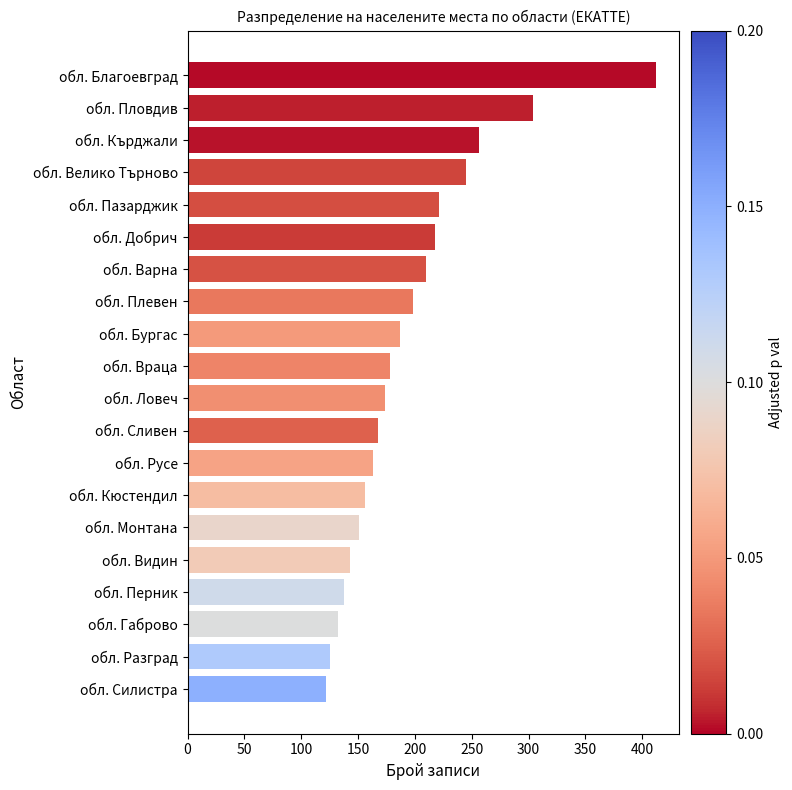

Reading bottom to top, list all the values displayed in this chart.

обл. Силистра=122	обл. Разград=125	обл. Габрово=132	обл. Перник=138	обл. Видин=143	обл. Монтана=151	обл. Кюстендил=156	обл. Русе=163	обл. Сливен=168	обл. Ловеч=174	обл. Враца=178	обл. Бургас=187	обл. Плевен=198	обл. Варна=210	обл. Добрич=218	обл. Пазарджик=221	обл. Велико Търново=245	обл. Кърджали=256	обл. Пловдив=304	обл. Благоевград=412